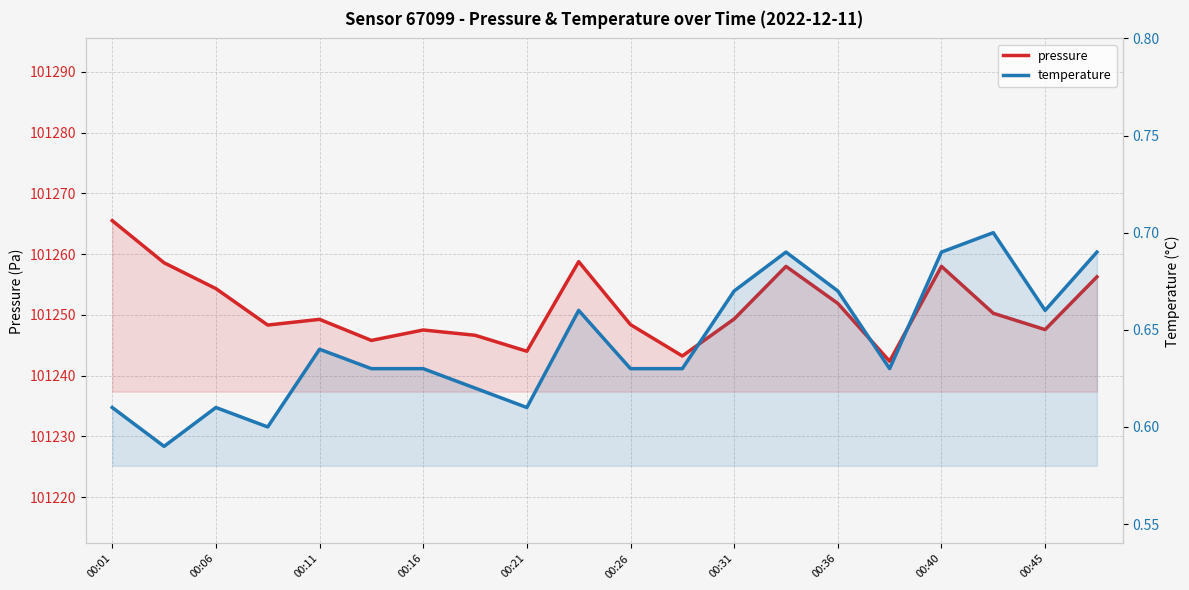

Where does the pressure series first go above 101249?

00:01